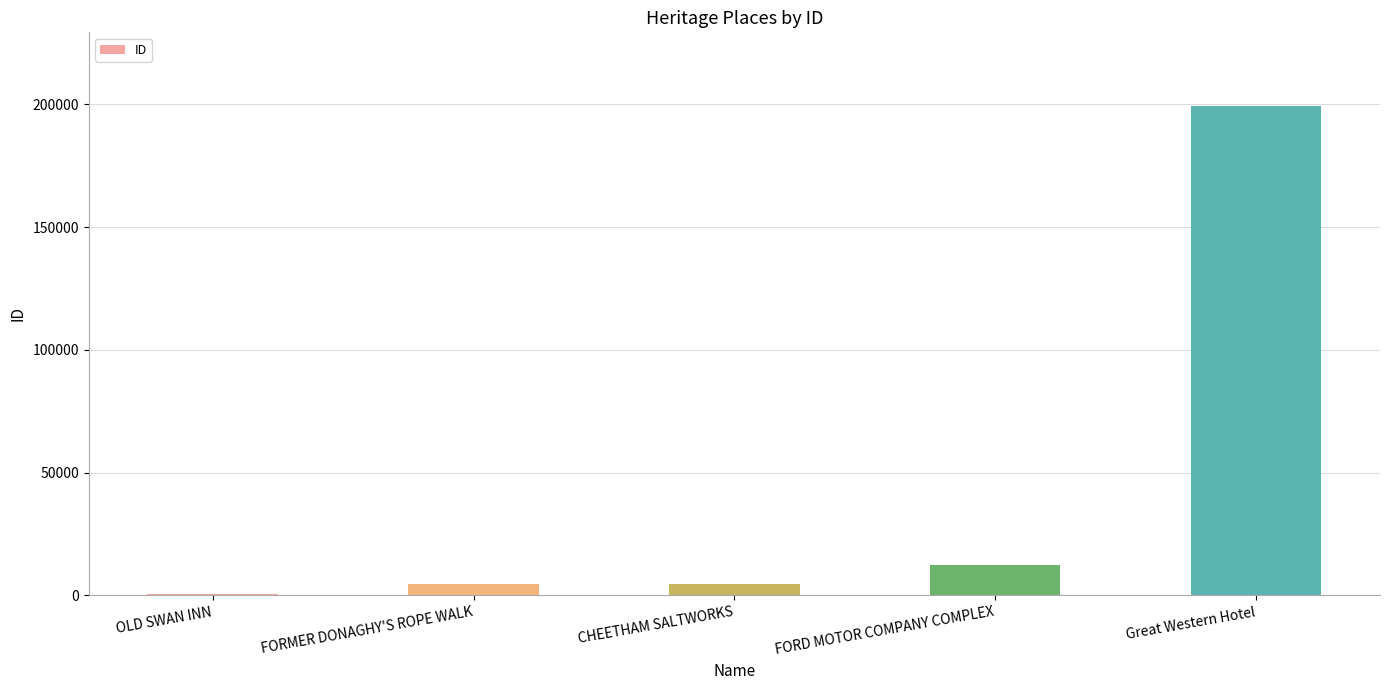

At which label is the value closest to 99973?

FORD MOTOR COMPANY COMPLEX